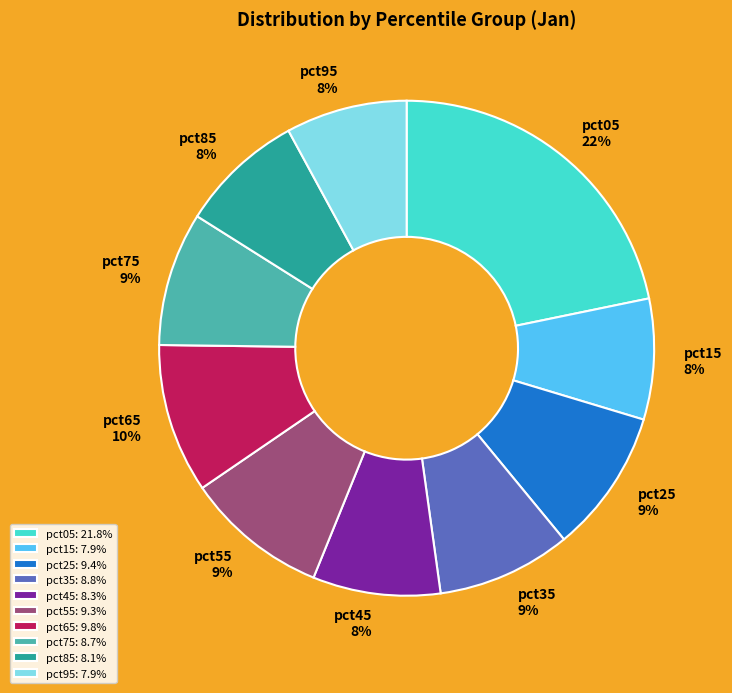

Which has a higher value, pct75 or pct85?

pct75